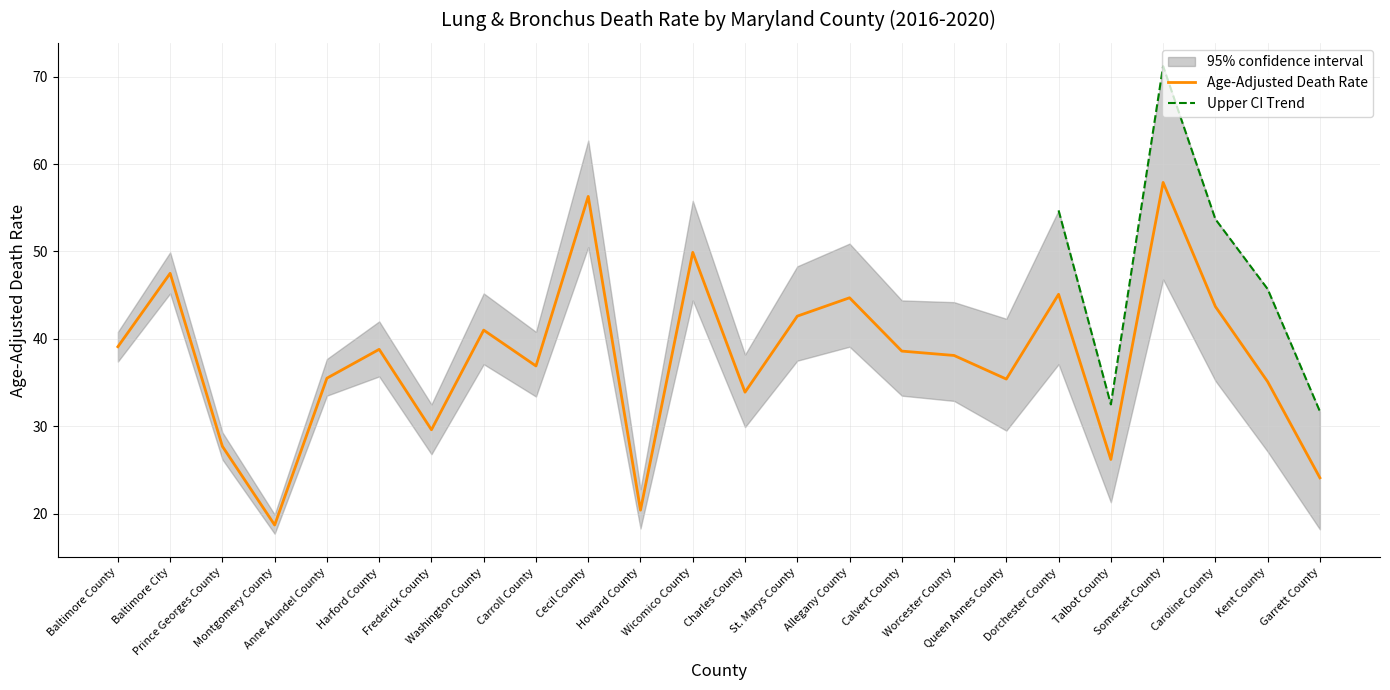

True or false: Age-Adjusted Death Rate has a value of 19.4 at Worcester County.

False